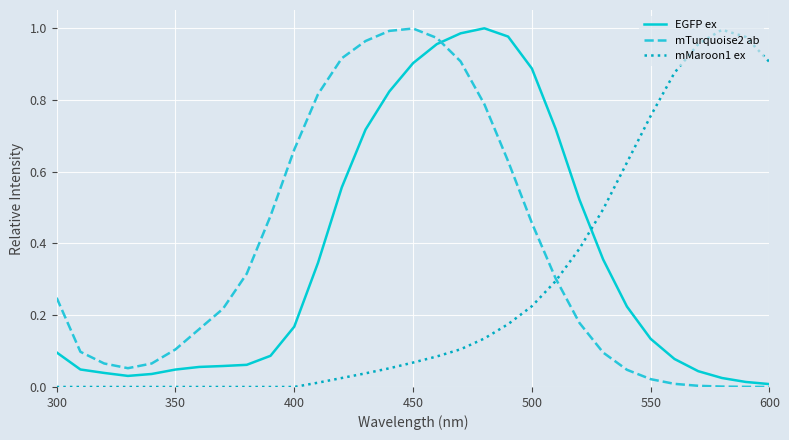

True or false: EGFP ex and mMaroon1 ex cross at least once.

True